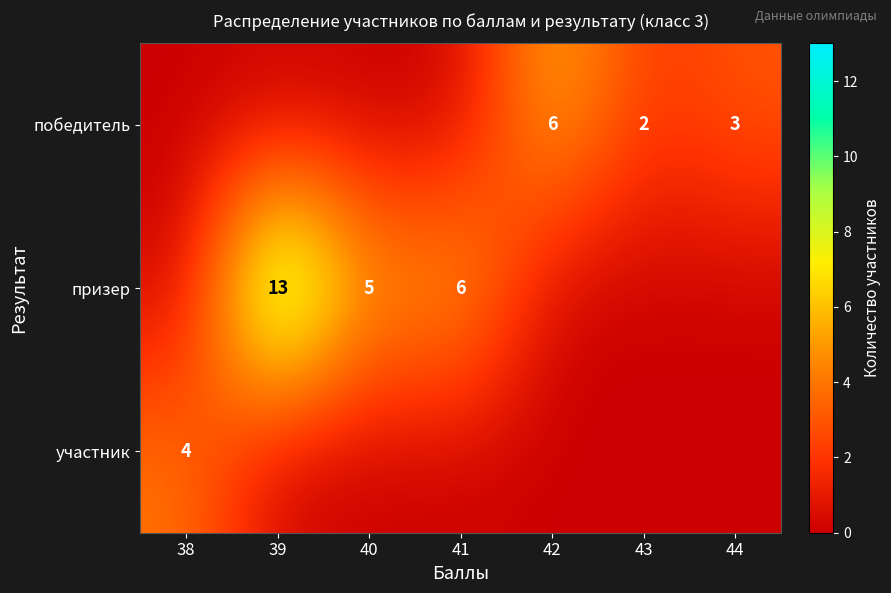

What is the sum of the призер values at 40 and 39?

18